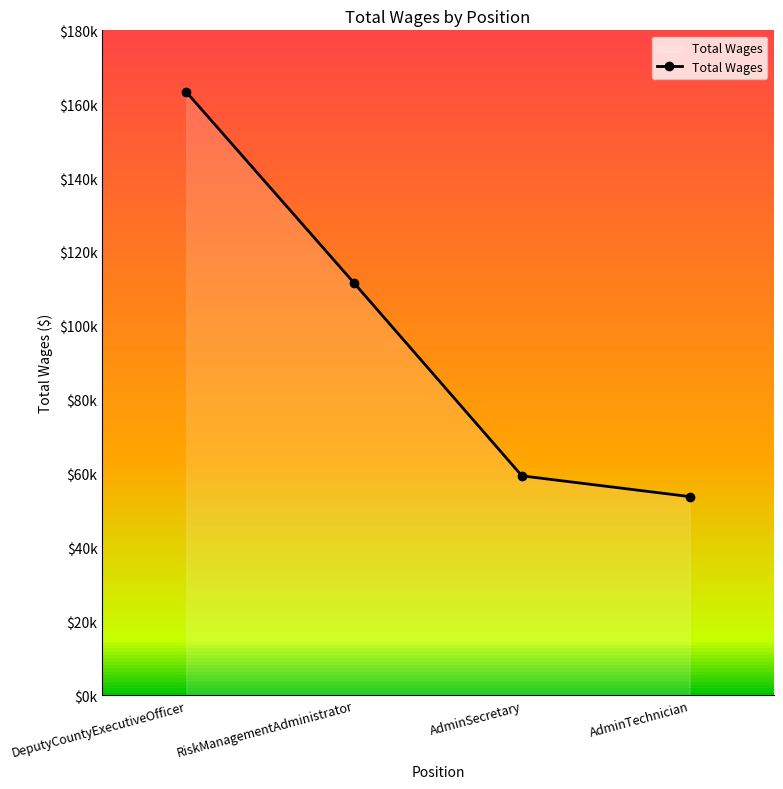

At which label is the value closest to 108524?

RiskManagementAdministrator